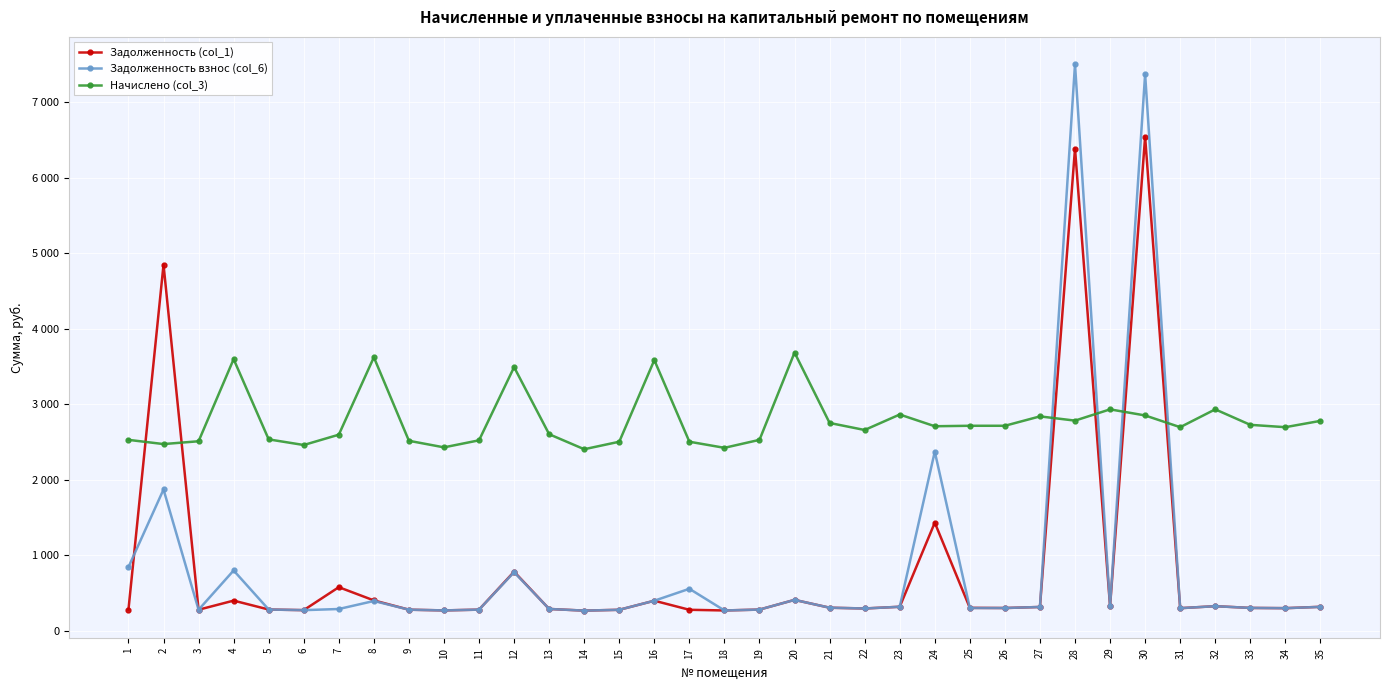

Is this an area chart (filled region under the line)?

No